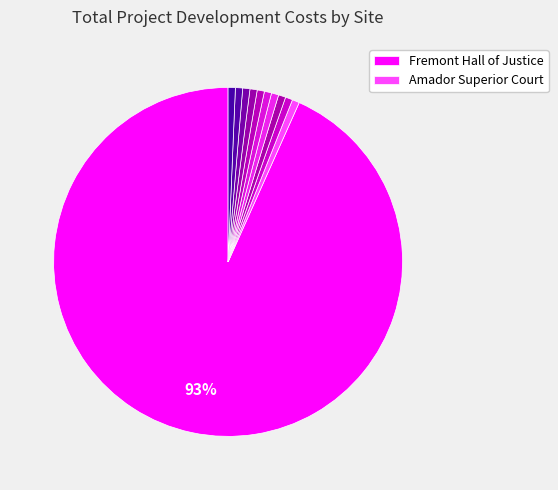

To the nearest percent, what is the average slice percentage?

9%